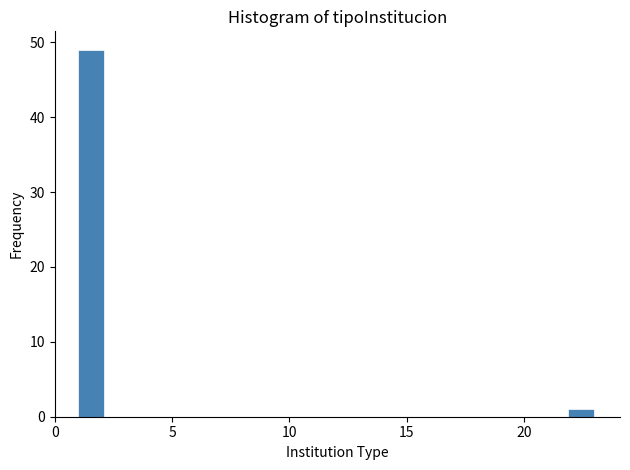

Around what value on the x-axis is the tallest bar? Give the approximate position of its centre, as read against the axis.

1.5